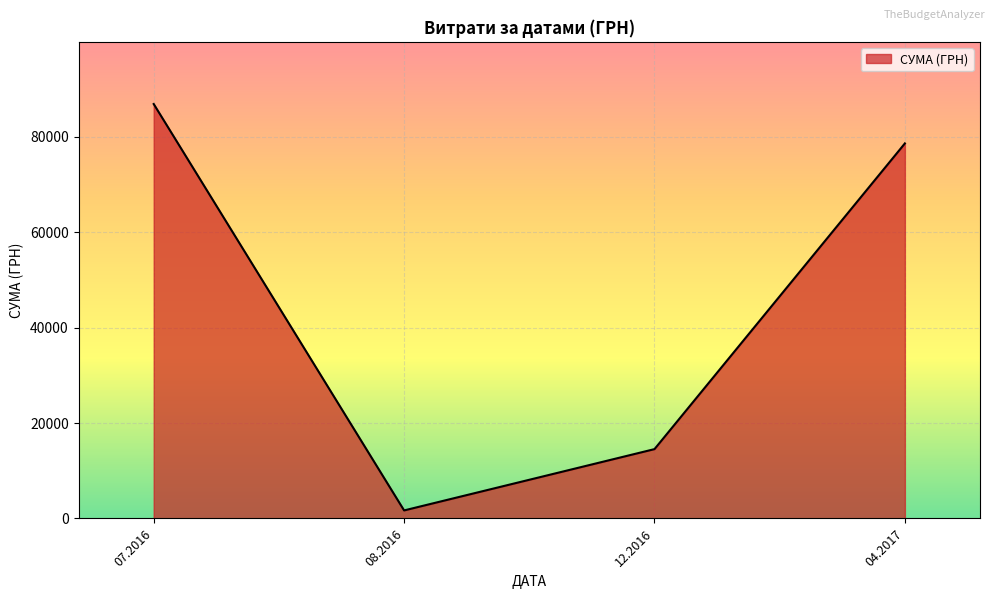

Rank the categories by value from lowest to highest.

08.2016, 12.2016, 04.2017, 07.2016